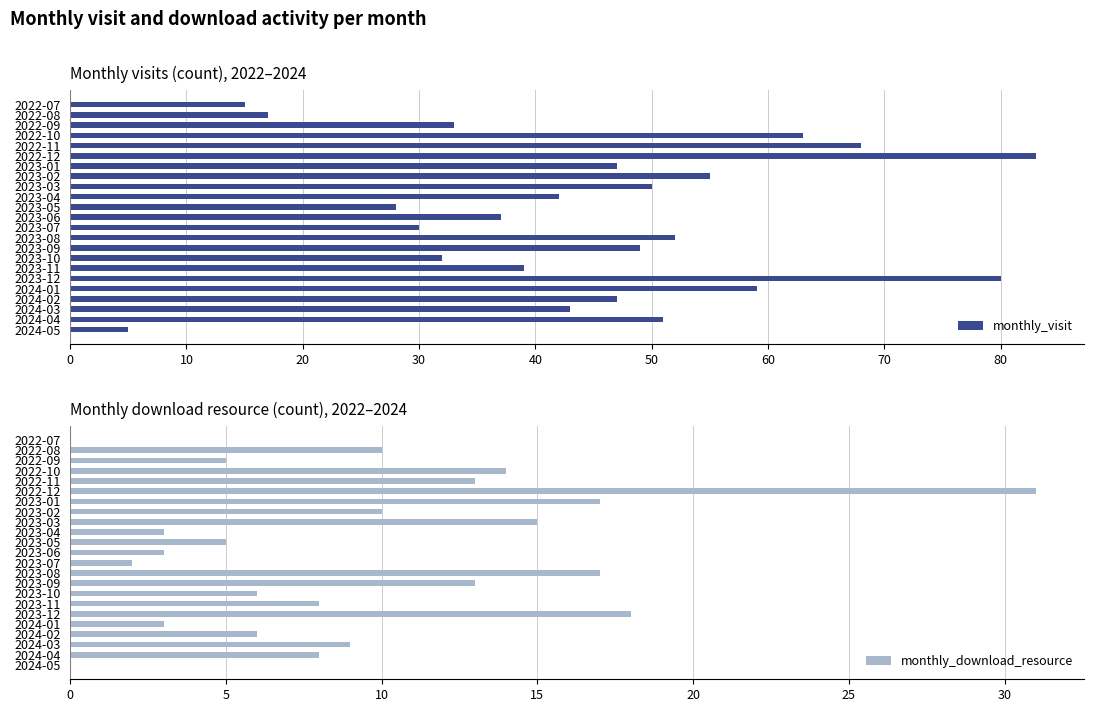

Reading left to right, list all the values displayed in this chart.

monthly_visit: 15	17	33	63	68	83	47	55	50	42	28	37	30	52	49	32	39	80	59	47	43	51	5
monthly_download_resource: 0	10	5	14	13	31	17	10	15	3	5	3	2	17	13	6	8	18	3	6	9	8	0